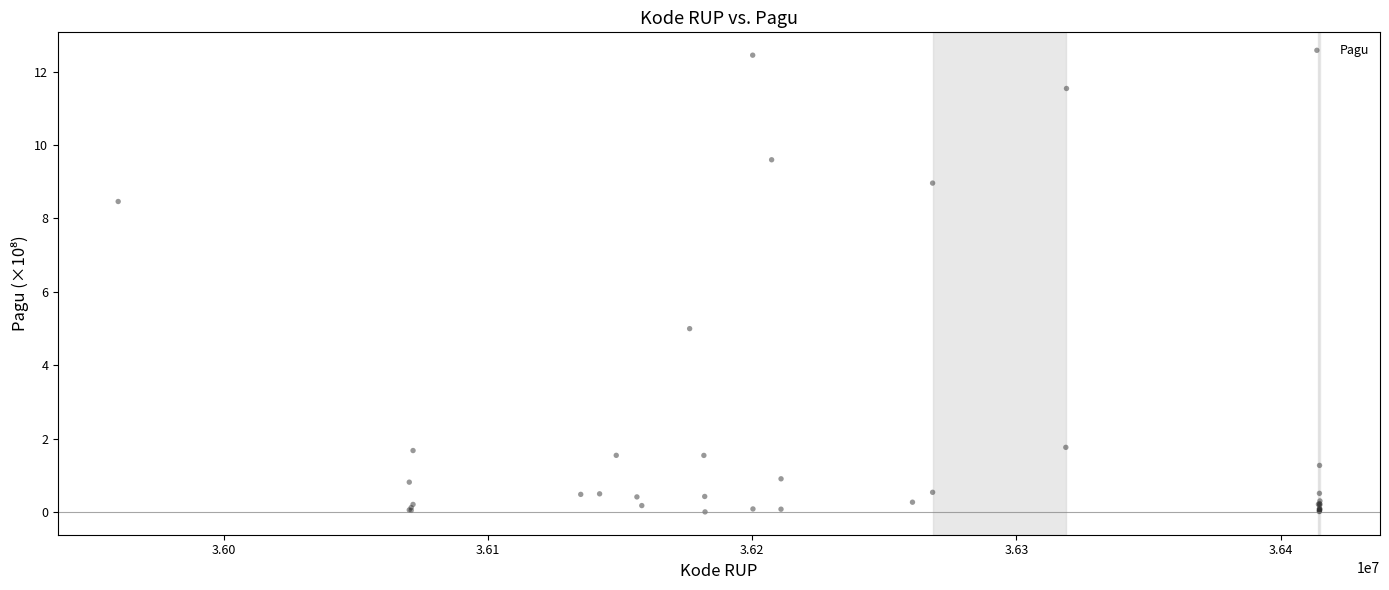

What Y value in the scatter plot is closest to 6?

5.0